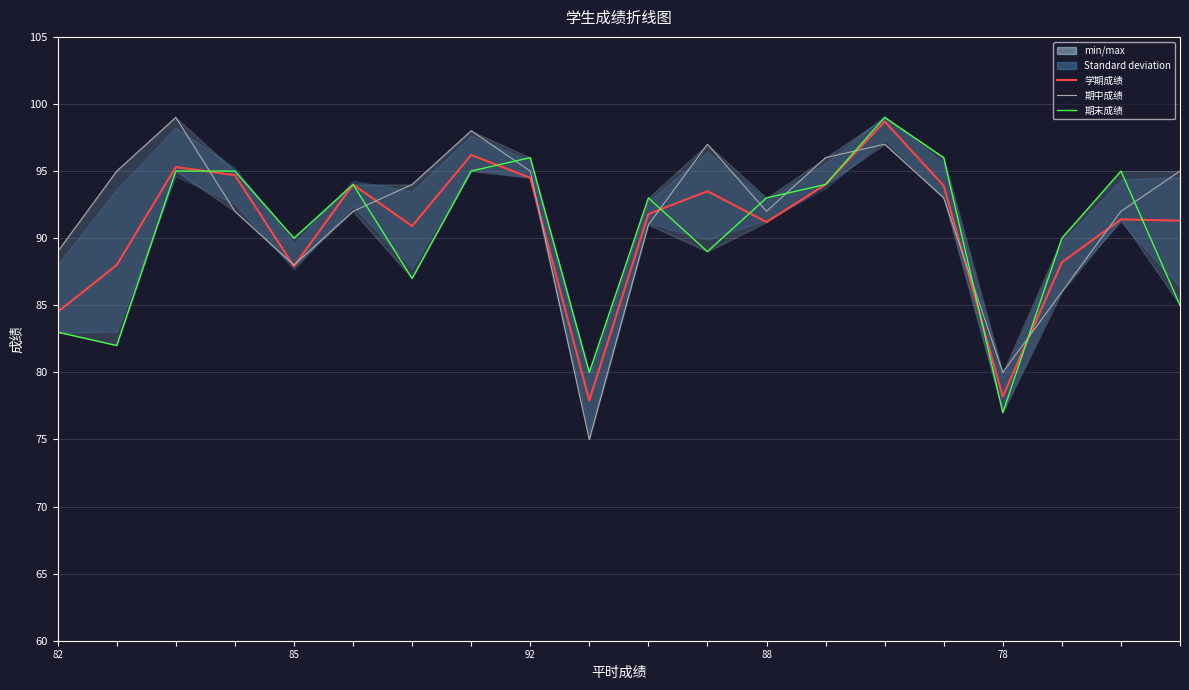

What is the spread (max minus min) of values at 5?

2.0